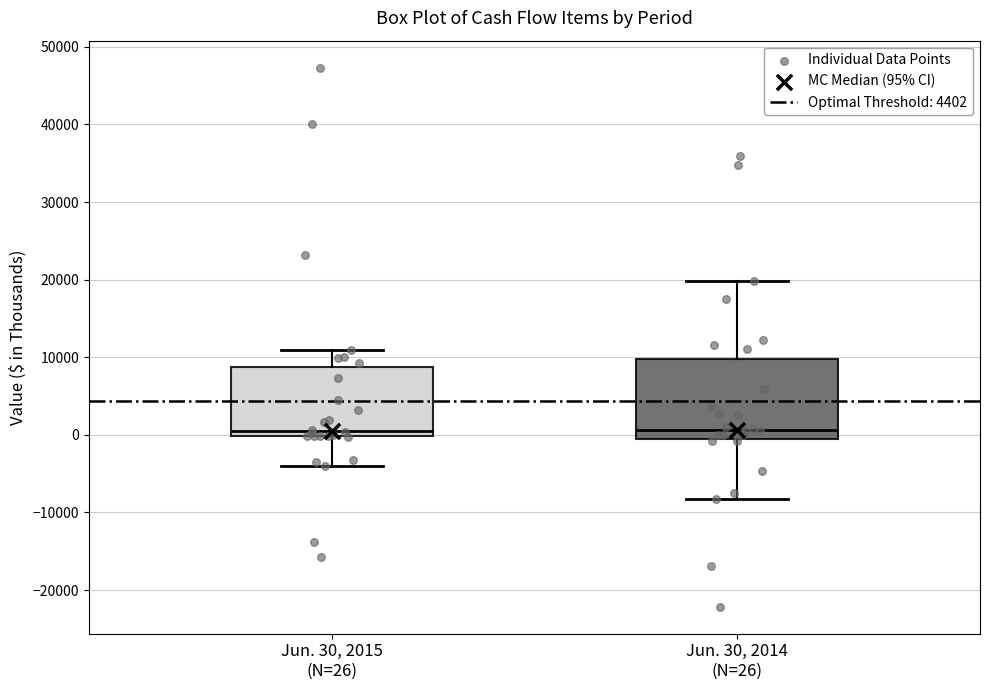

Reading left to right, read every box against the y-axis: the position of its median line, the range the box covers, and the ends of its whiskers. The values are not printed on the chart, so give them approximately, as read against the axis.

Jun. 30, 2015 (N=26): median 1000, box 0 to 9000, whiskers -4000 to 11000
Jun. 30, 2014 (N=26): median 1000, box -1000 to 10000, whiskers -8000 to 20000